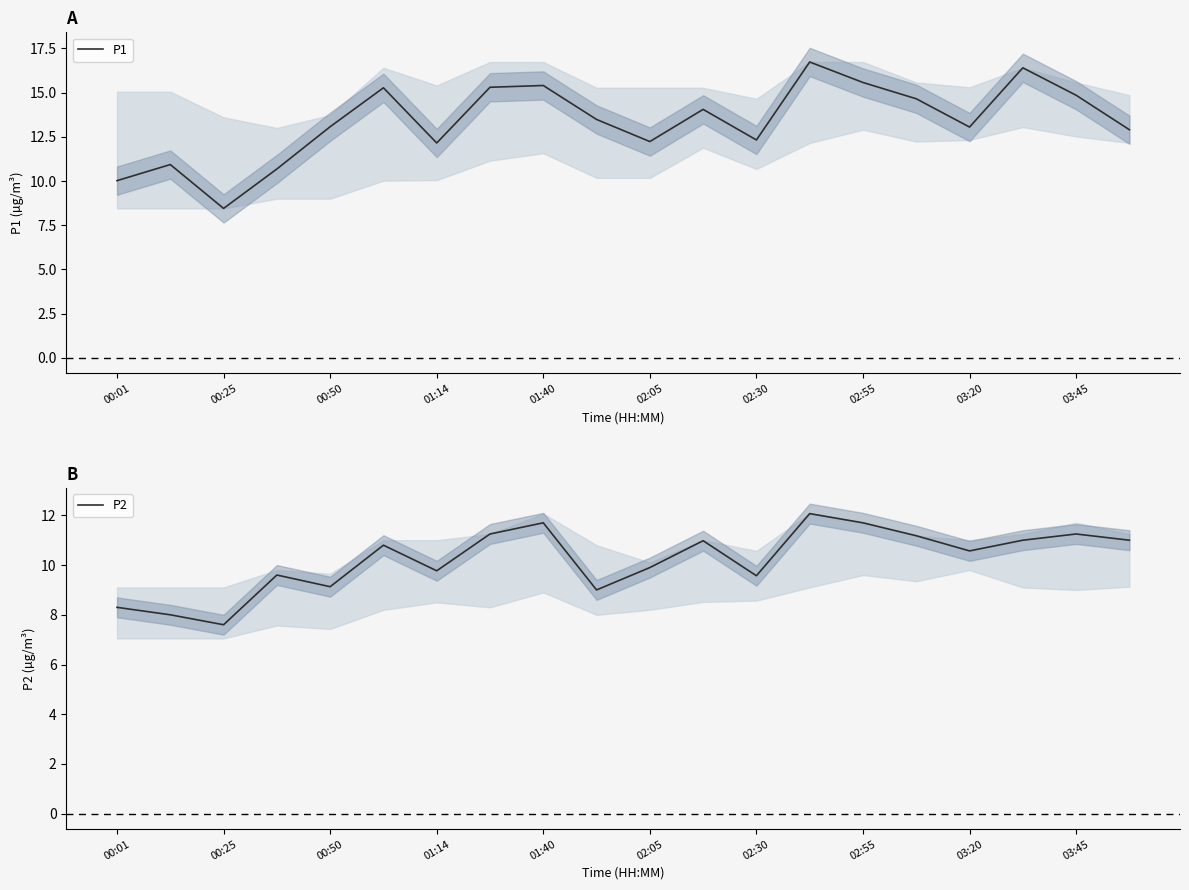

Which category has the lowest value in the P1 series?

00:25